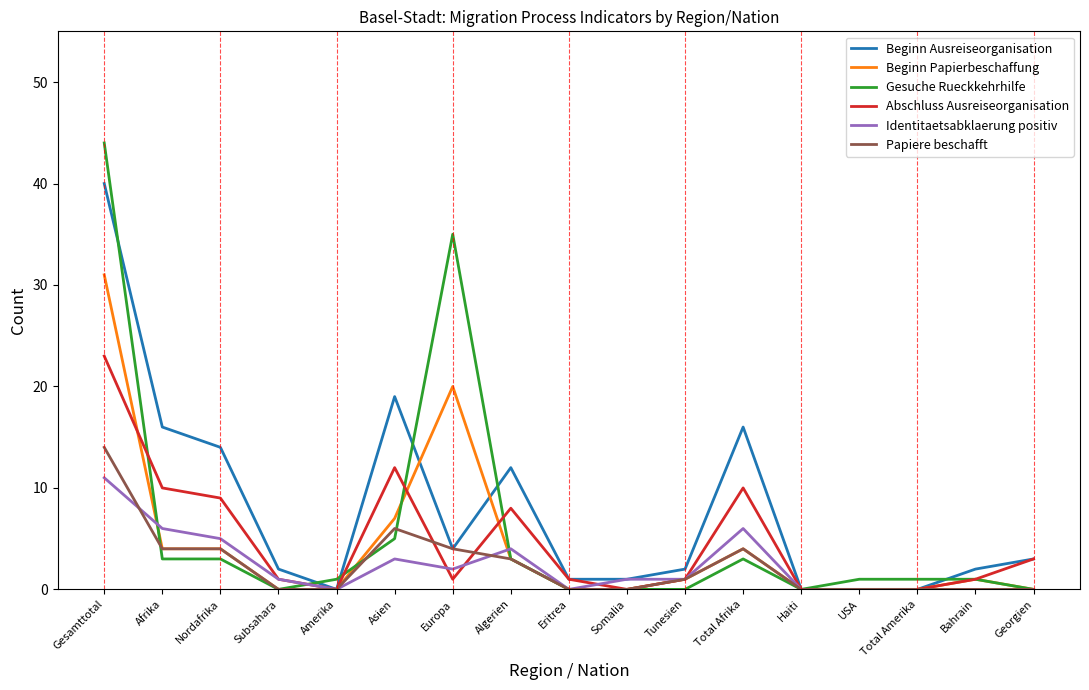

What are all the series names shown in the legend?

Beginn Ausreiseorganisation, Beginn Papierbeschaffung, Gesuche Rueckkehrhilfe, Abschluss Ausreiseorganisation, Identitaetsabklaerung positiv, Papiere beschafft